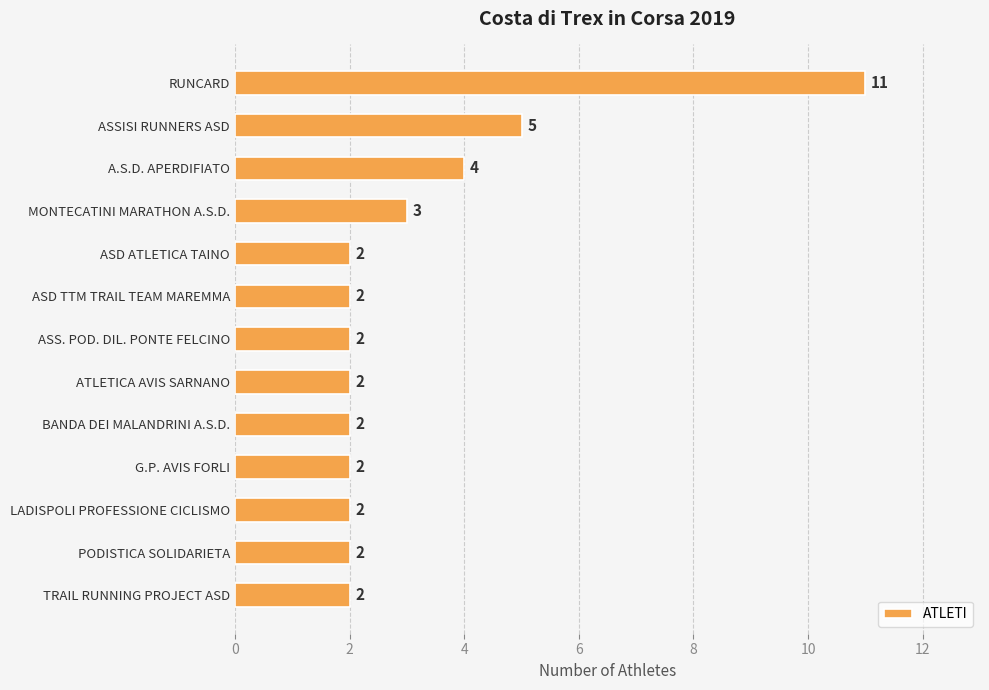

What is the smallest value displayed?

2